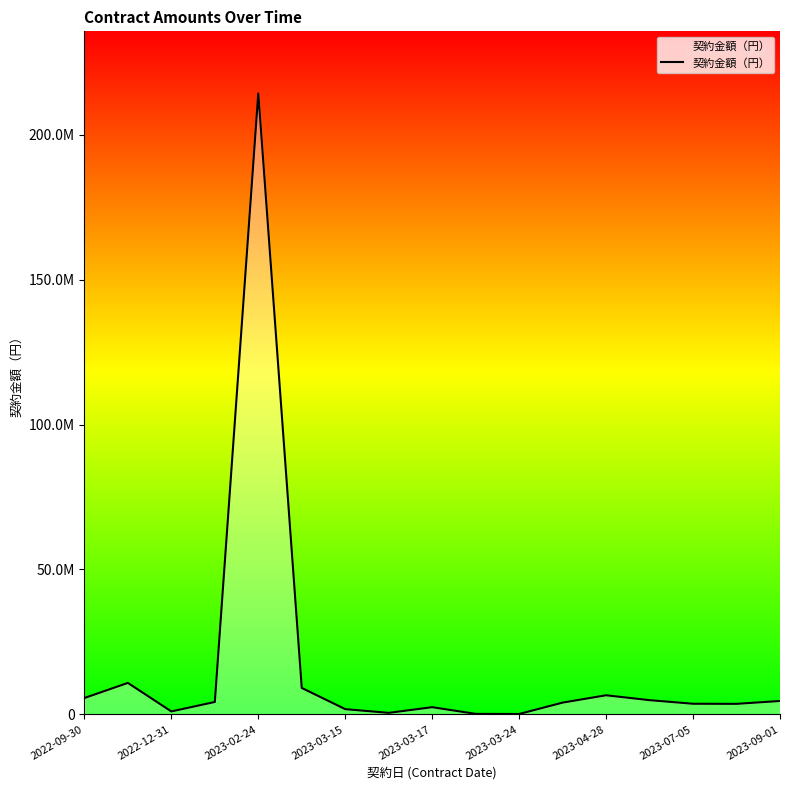

Is this an area chart (filled region under the line)?

Yes